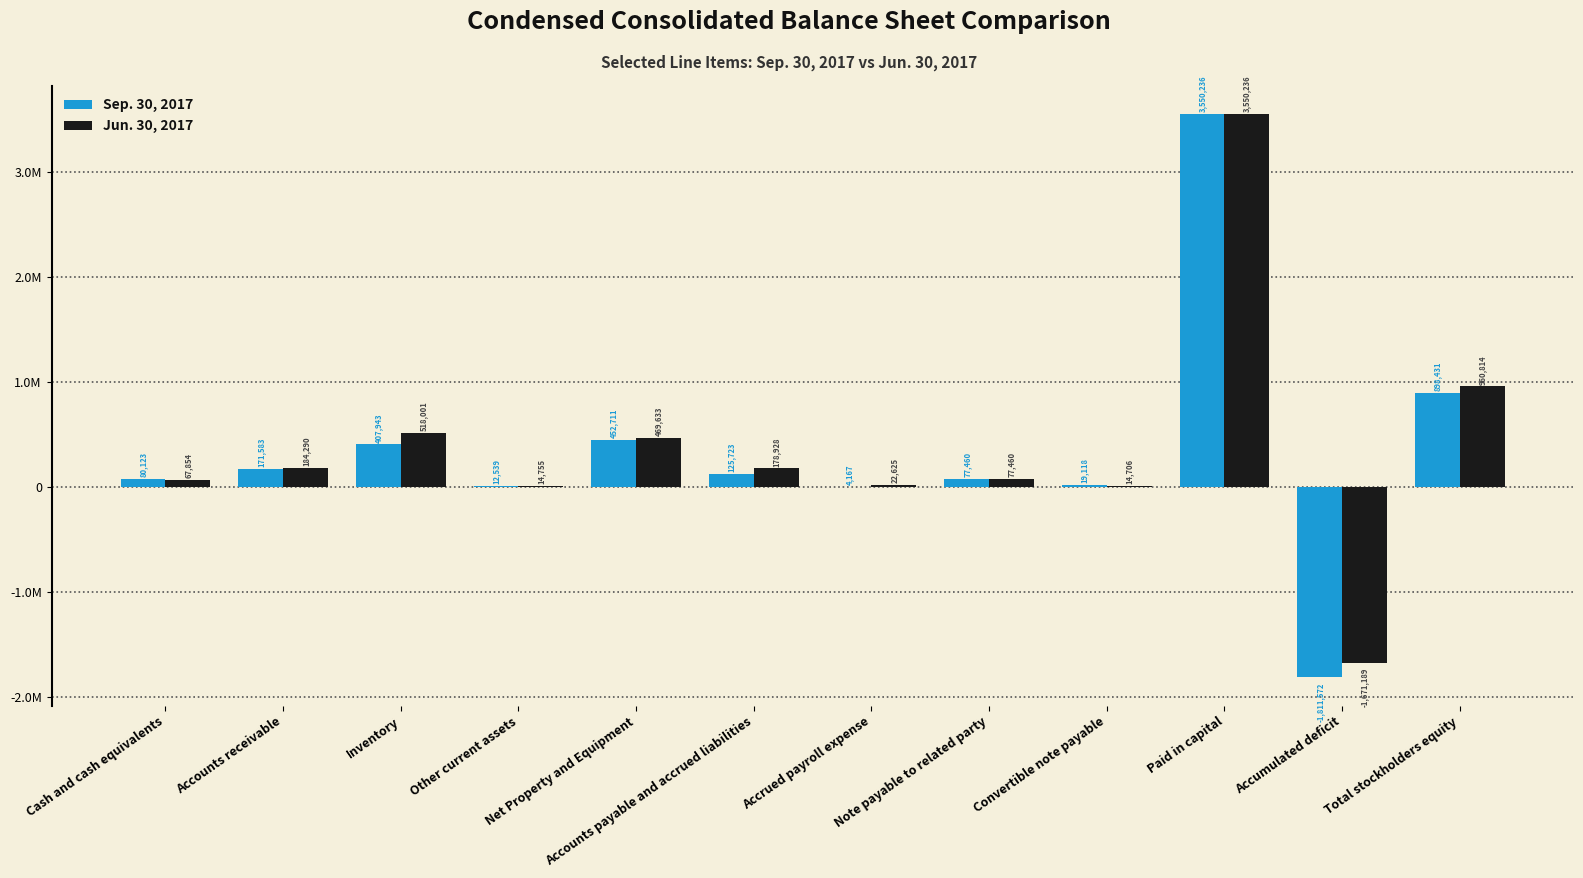

Are the bars horizontal?

No